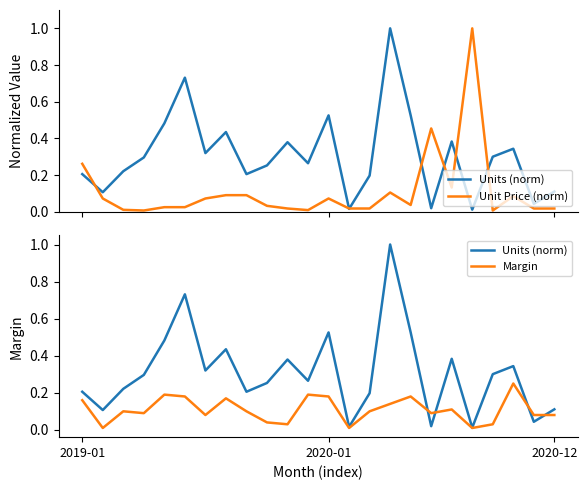

Which has a higher value, 7 or 6?

7